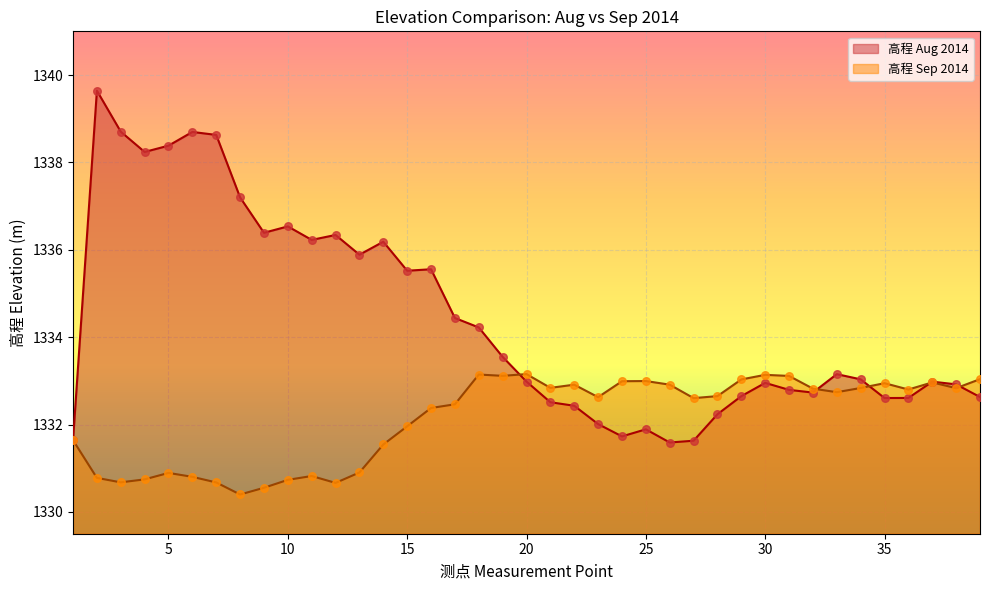

Which series contains the lowest Y value?

高程 Sep 2014